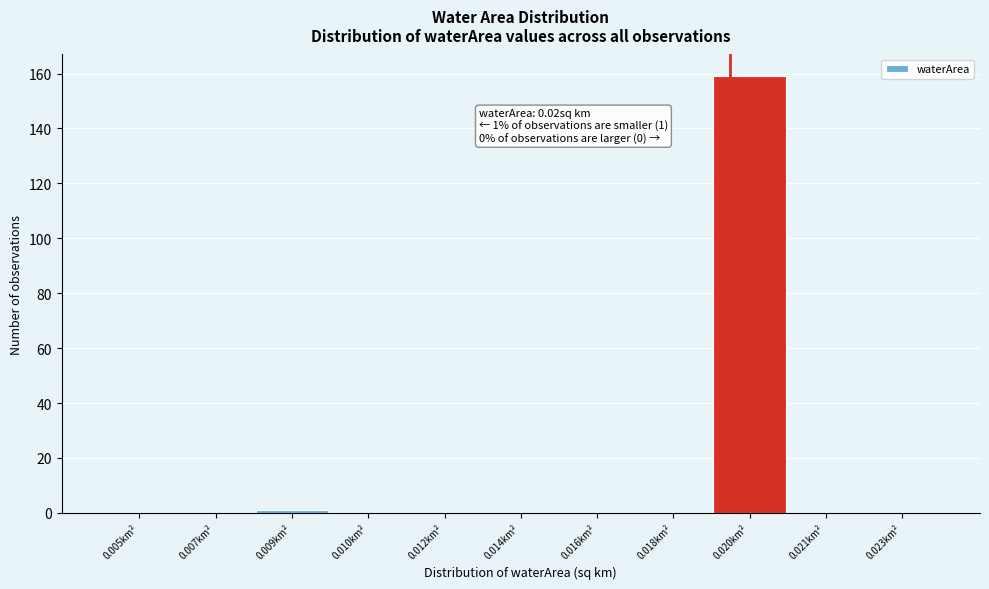

Reading left to right, extract all data points from this chart.

0.005km²=0	0.007km²=0	0.009km²=1	0.010km²=0	0.012km²=0	0.014km²=0	0.016km²=0	0.018km²=0	0.020km²=159	0.021km²=0	0.023km²=0